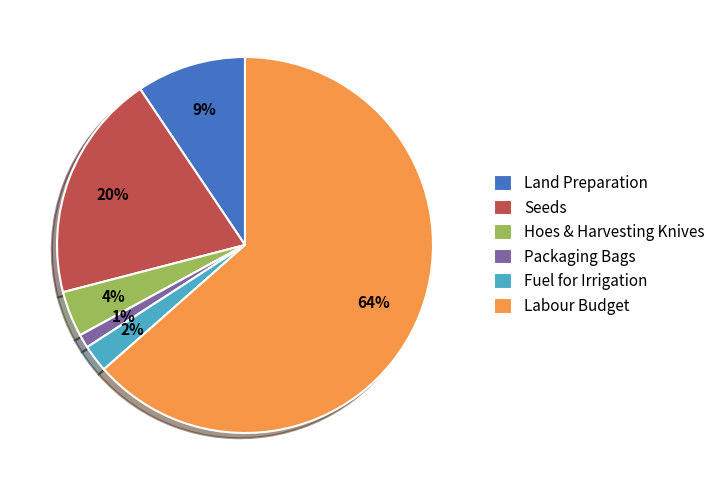

What percentage is the Land Preparation slice, to the nearest percent?

9%